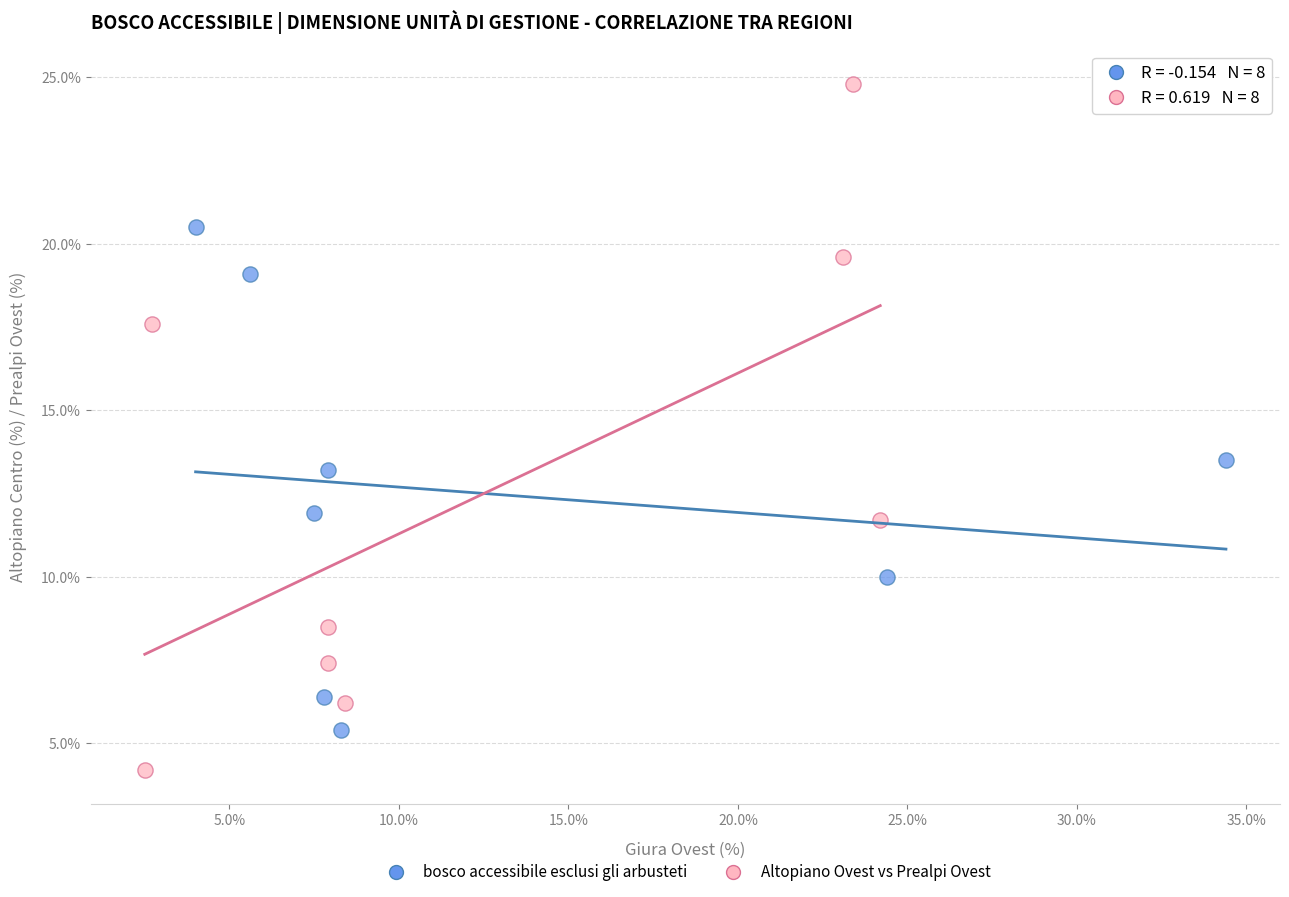

Which series reaches the minimum Y coordinate?

Altopiano Ovest vs Prealpi Ovest